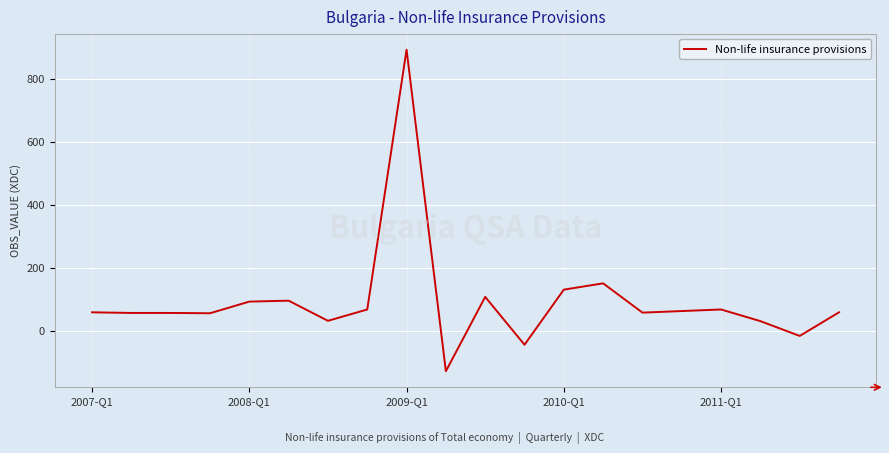

What is the difference between the maximum and minimum values?

1021